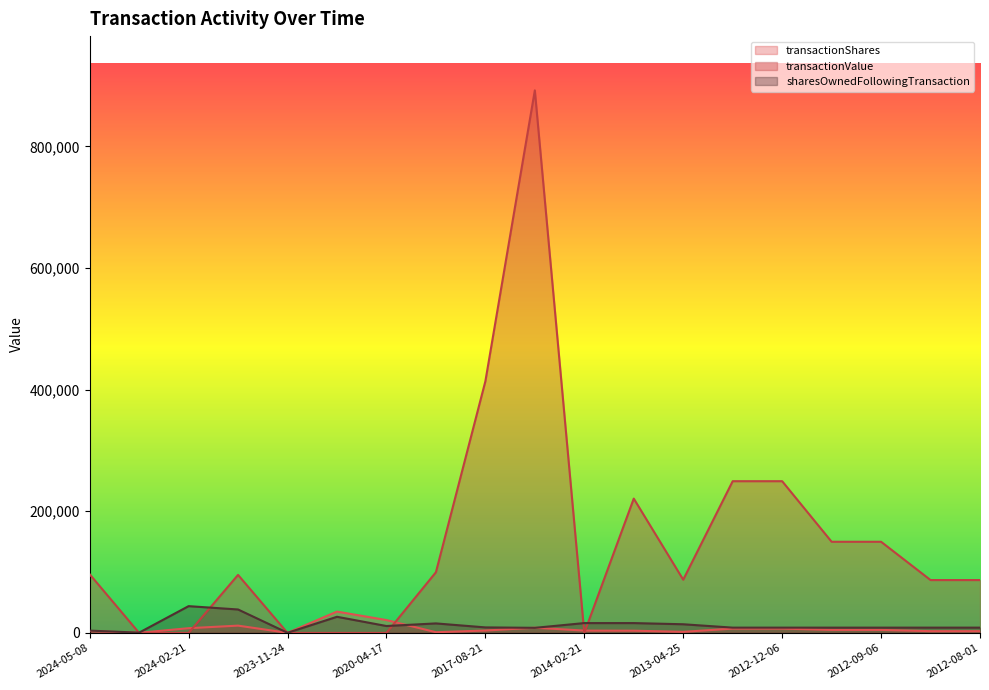

Is the value of sharesOwnedFollowingTransaction at 2024-02-21 greater than the value of transactionShares at 2015-04-23?

Yes